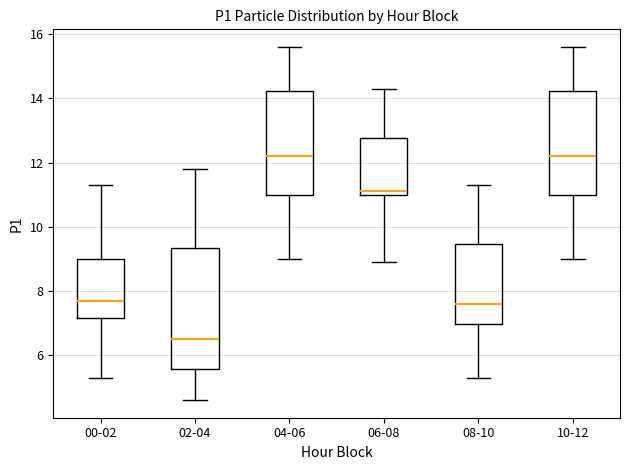

Where is the upper edge of the box for 08-10 on the y-axis? The values are not printed on the chart, so give them approximately, as read against the axis.

9.4